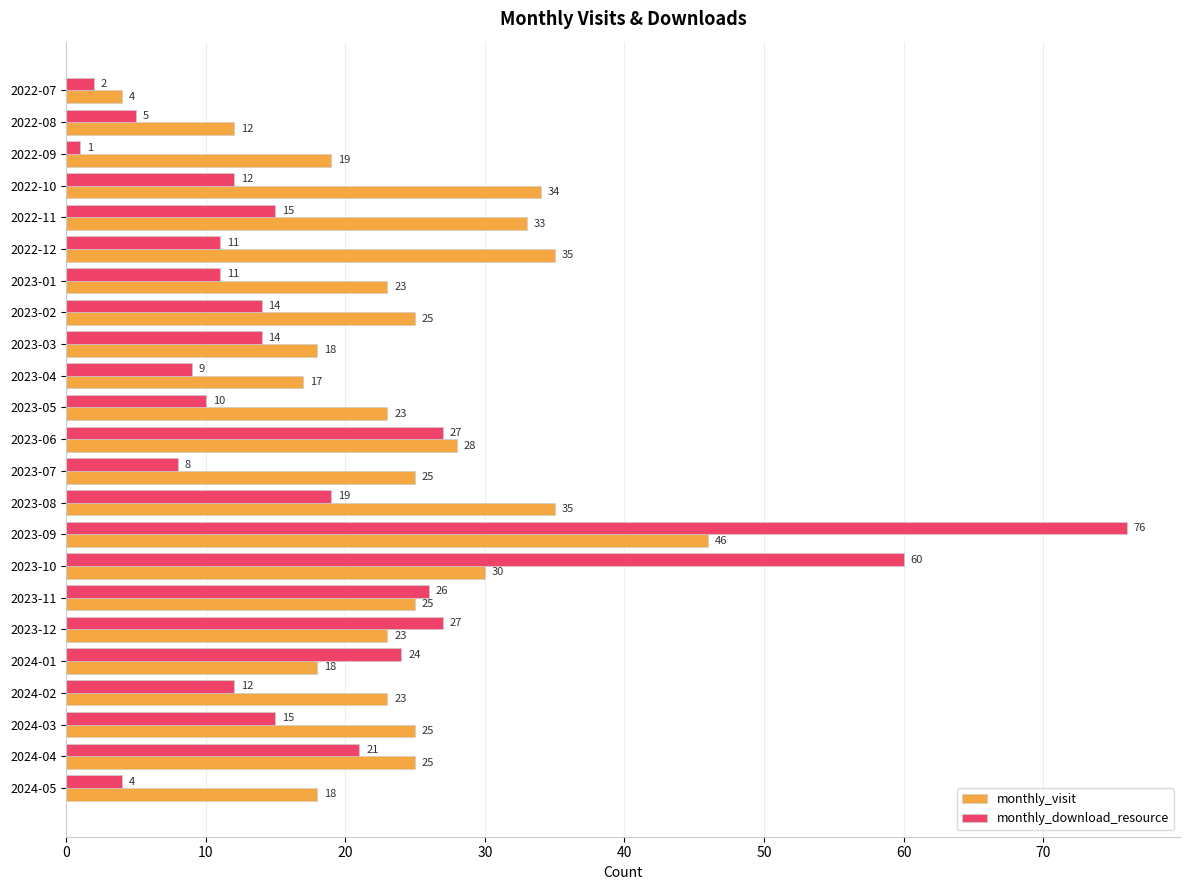

What is the sum of all monthly_download_resource values?

423